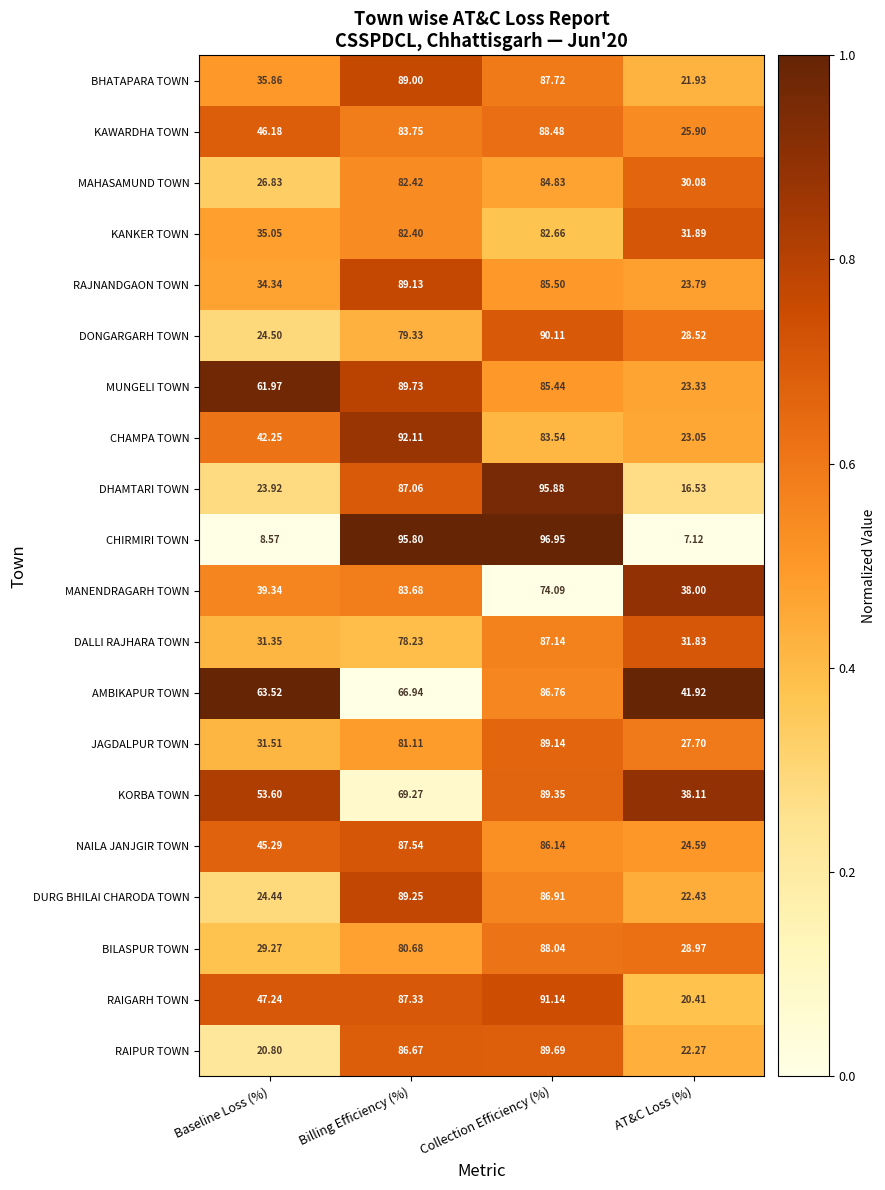

Which category has the highest value across all series?

Collection Efficiency (%)